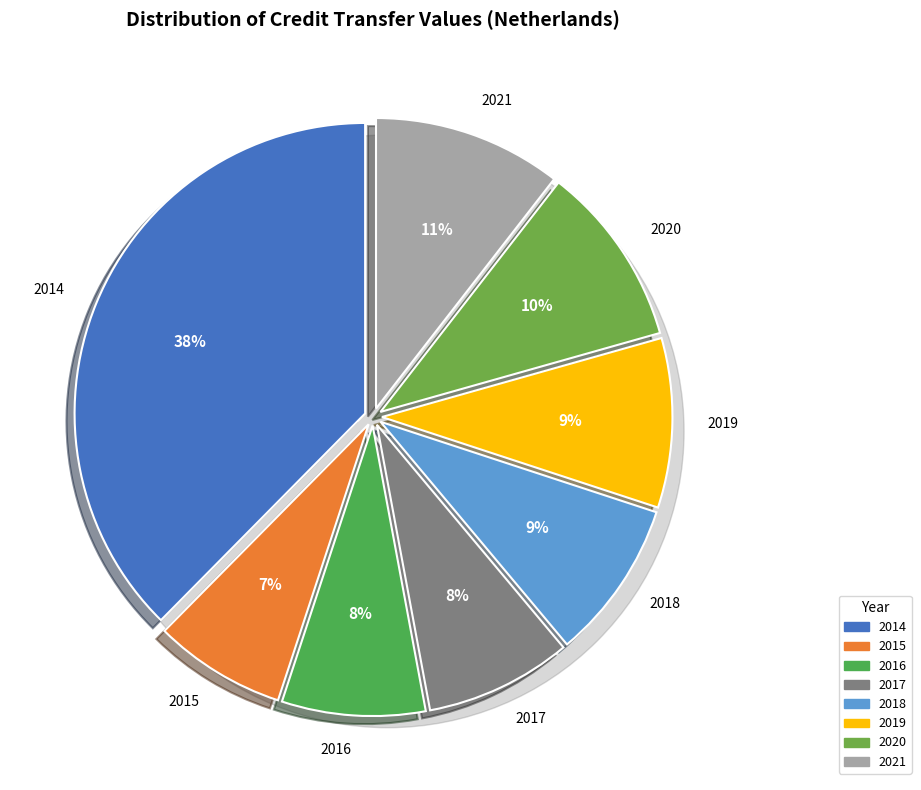

Does 2016 account for over 50% of the chart?

No